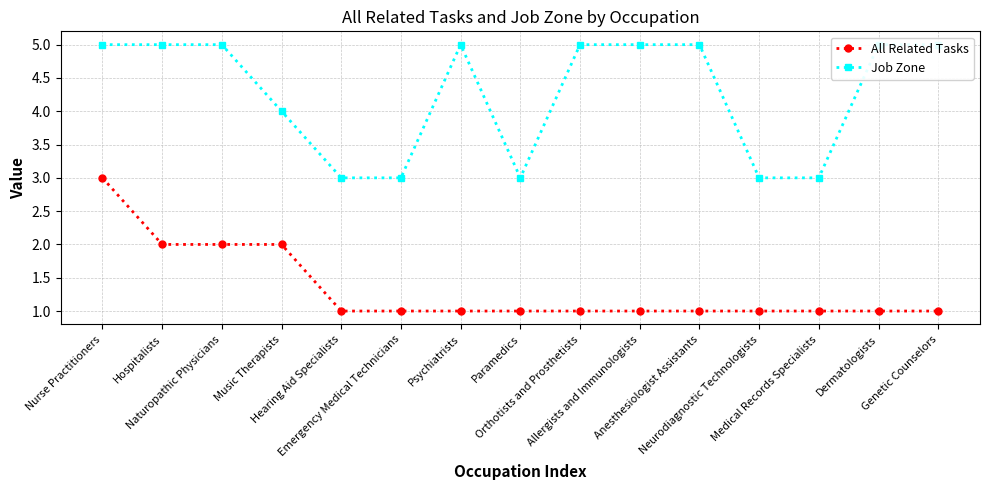

What is the highest value of the All Related Tasks series?

3